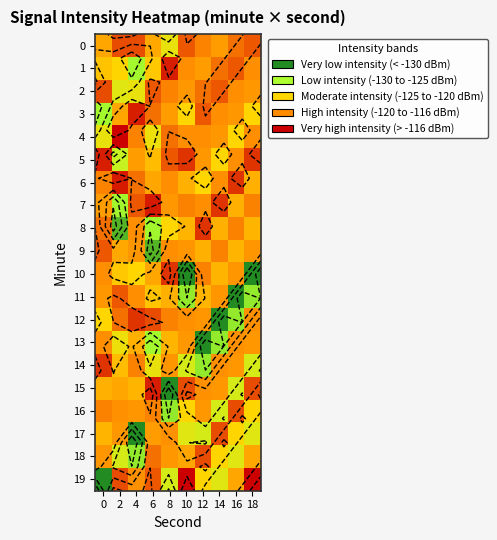

True or false: 0 has a value of -211.7 at 16.

False